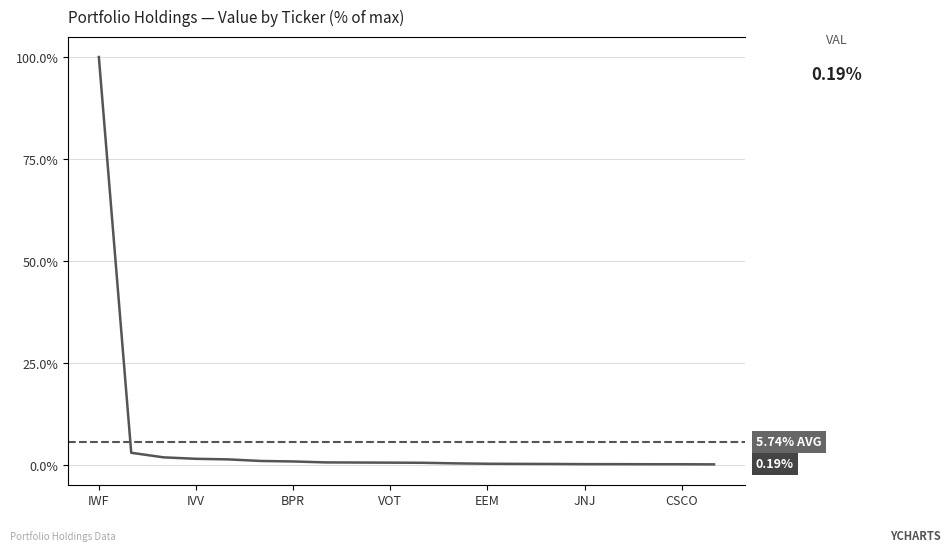

What is the smallest value displayed?

0.2